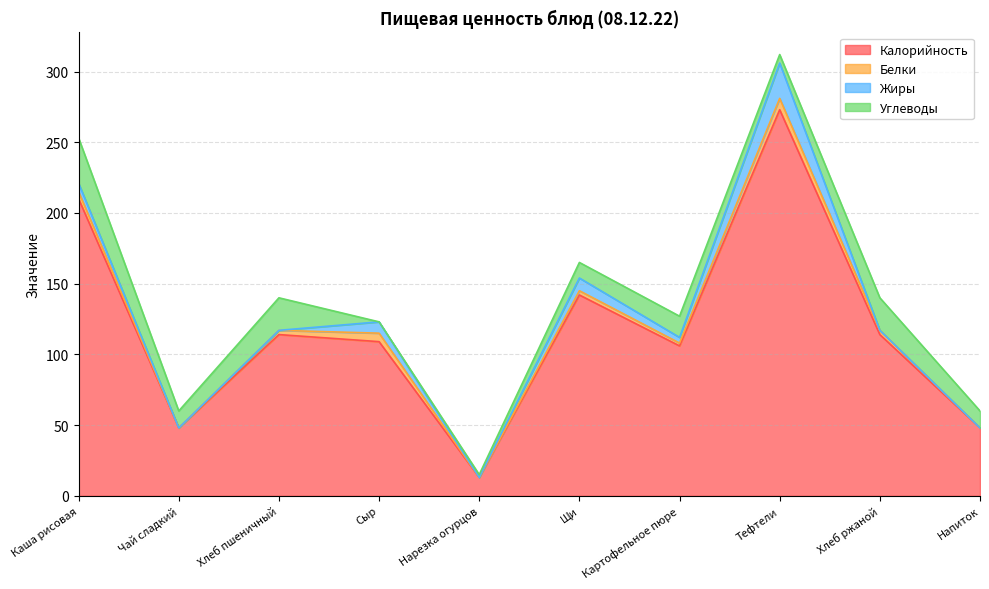

Is the value of Углеводы at Щи greater than the value of Калорийность at Щи?

No